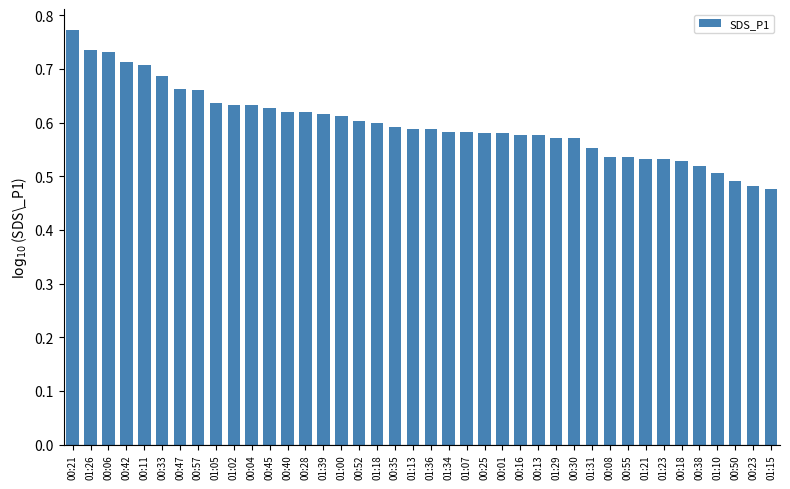

What is the sum of all values?

23.9